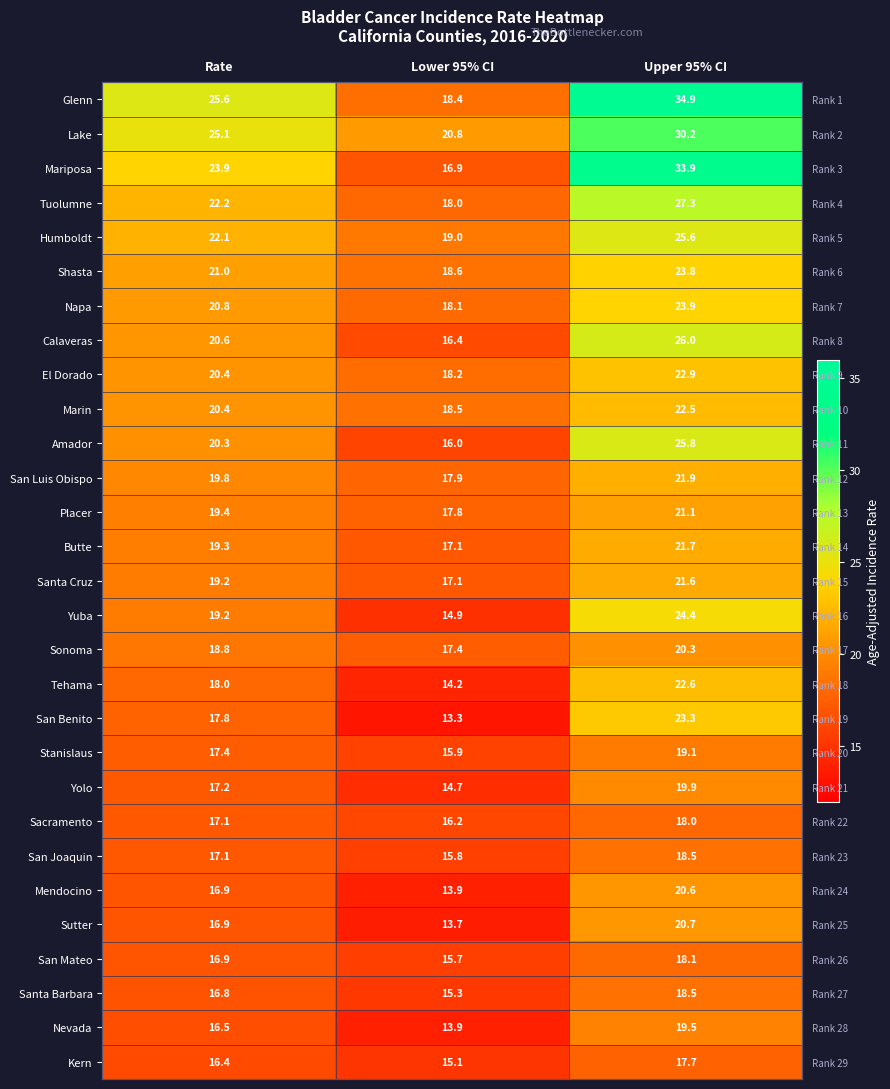

At which label is Yuba closest to 19?

Rate